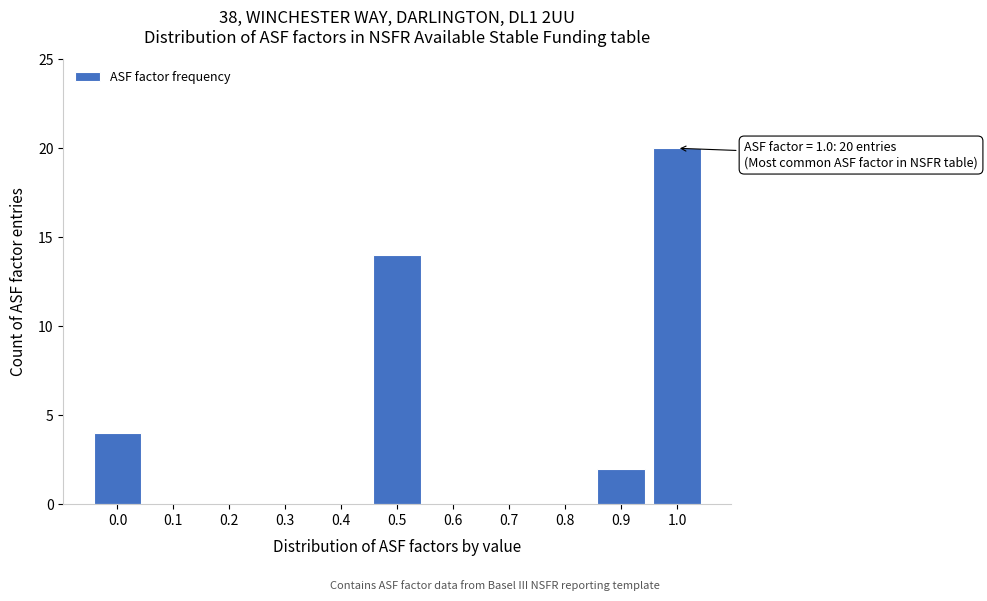

Reading right to left, transcribe all the data shown in this chart.

1.0=20	0.9=2	0.8=0	0.7=0	0.6=0	0.5=14	0.4=0	0.3=0	0.2=0	0.1=0	0.0=4